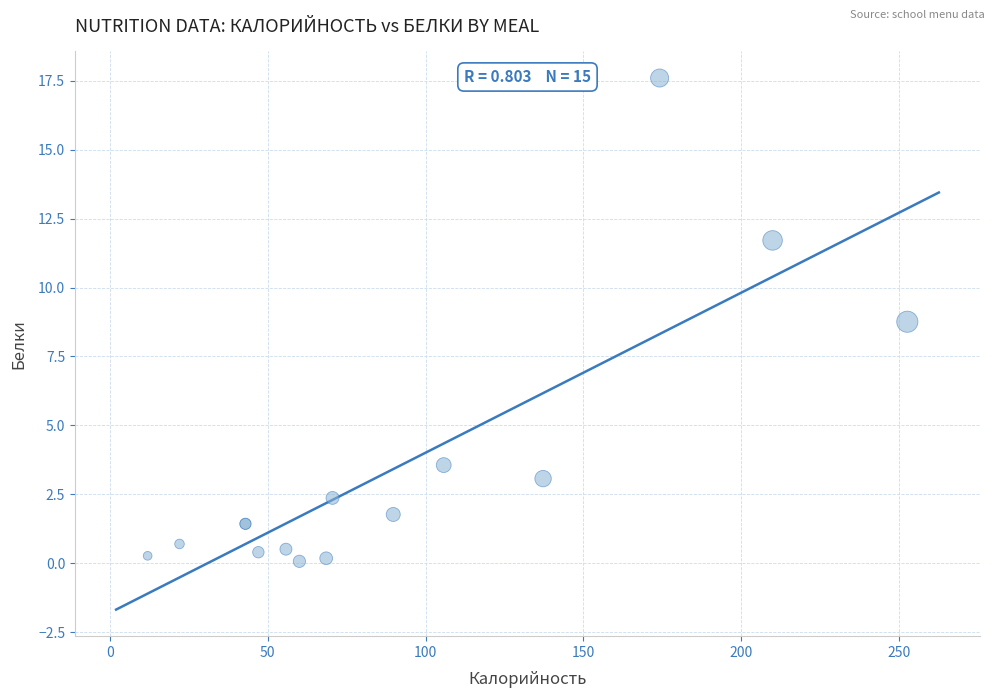

What Y value in the scatter plot is closest to 8?

8.8